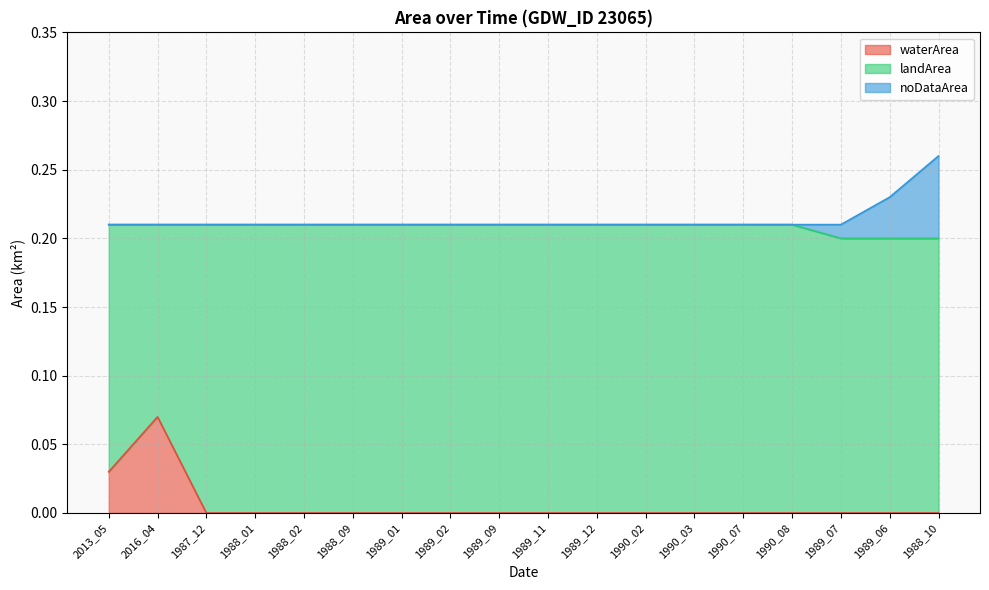

Which category has the highest value in the waterArea series?

2016_04